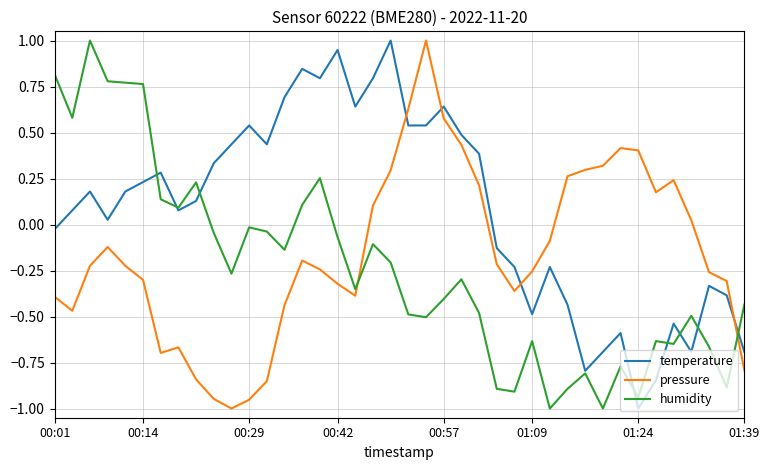

How many intersections are there between humidity and pressure?

2